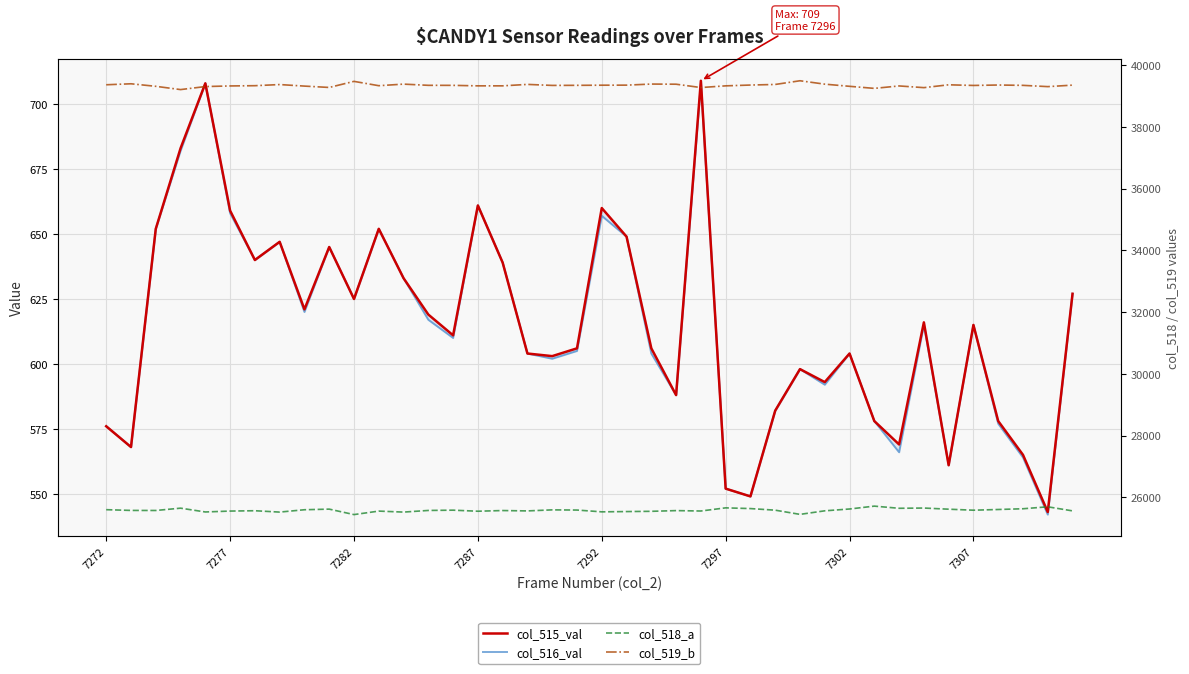

What are all the series names shown in the legend?

col_515_val, col_516_val, col_518_a, col_519_b